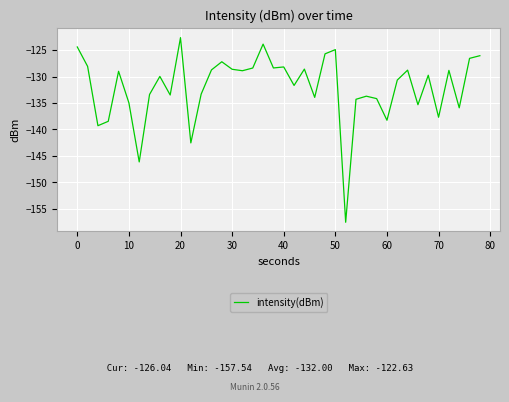

What is the smallest value displayed?

-157.5